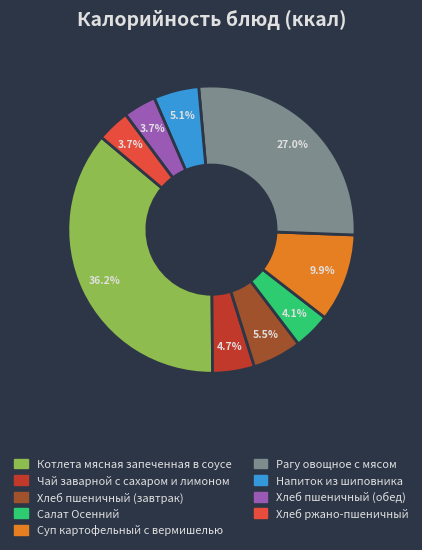

Which category has the biggest portion of the pie?

Котлета мясная запеченная в соусе